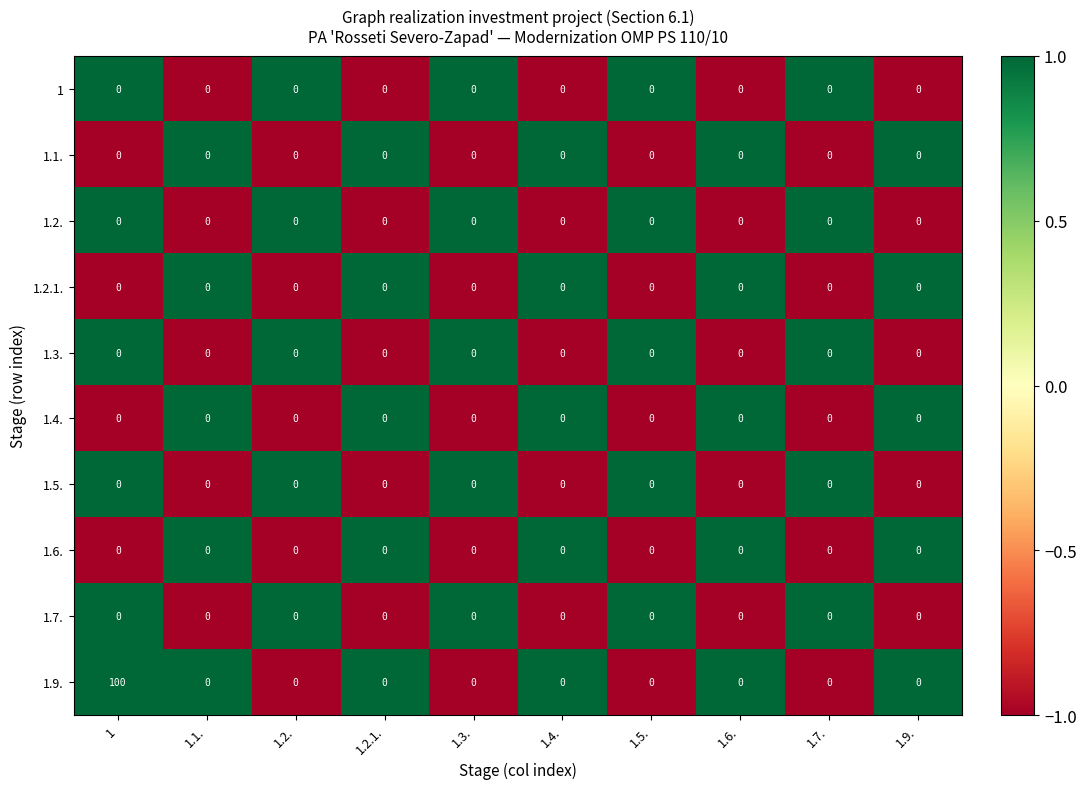

Which series has the widest spread of values?

1.9.